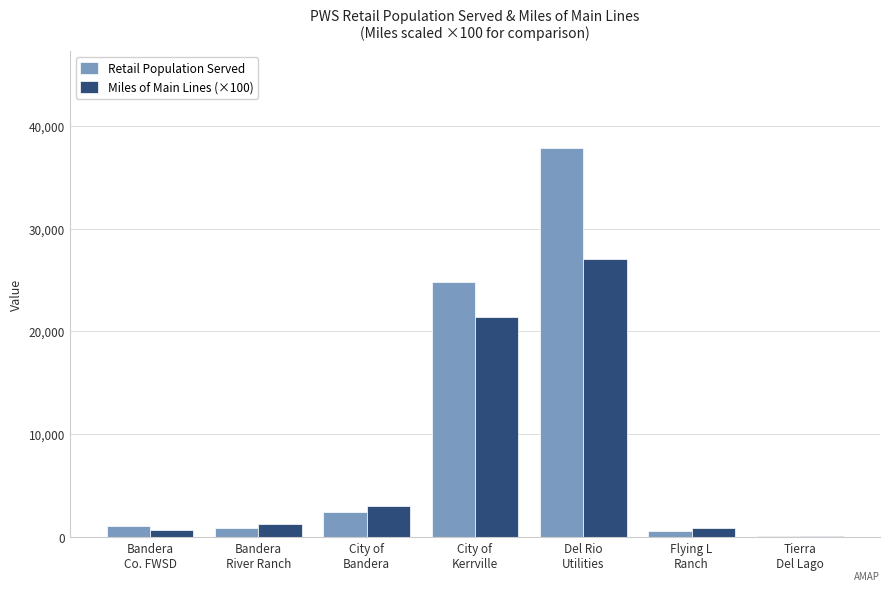

What is the maximum value shown in the chart?

37788